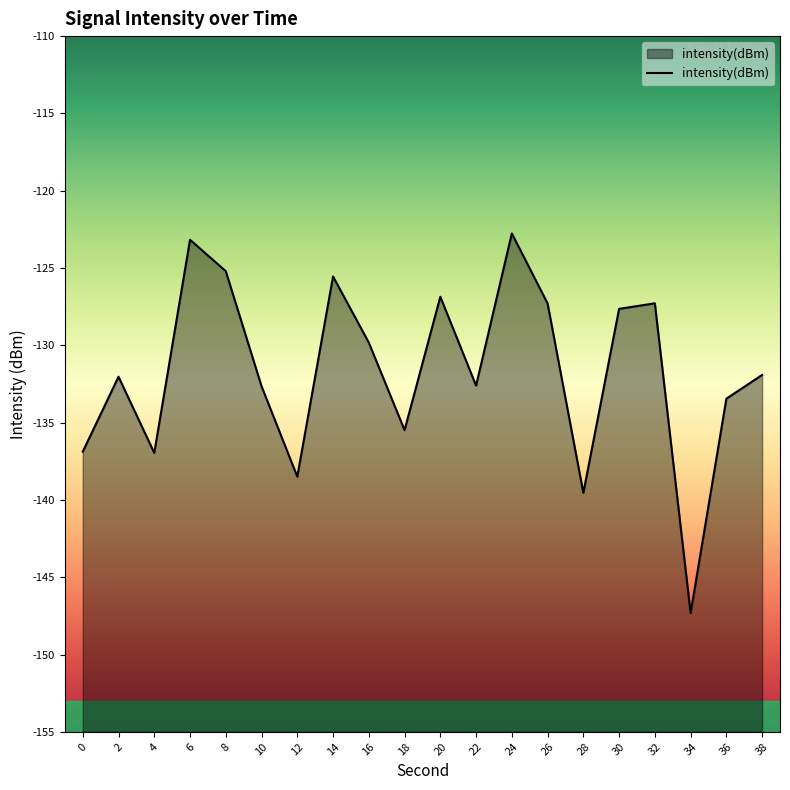

How many data points does each series have?

20